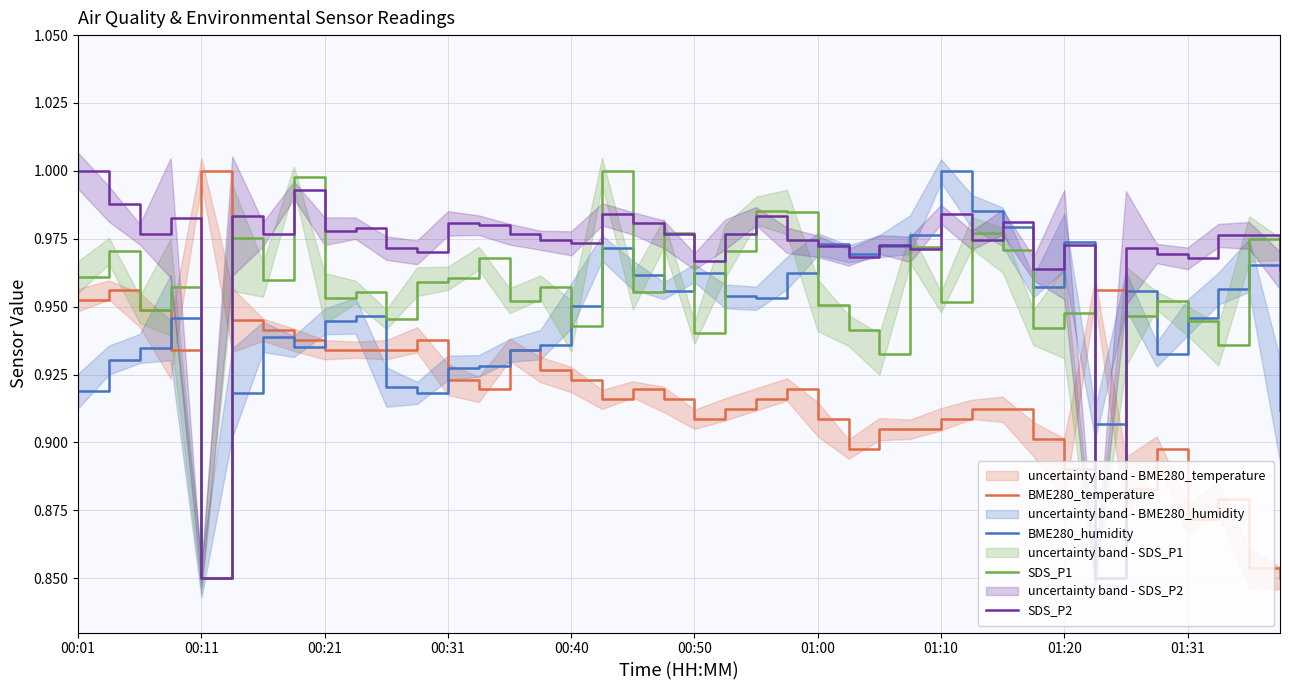

List the series in order of their peak value, lowest first.

BME280_temperature, BME280_humidity, SDS_P1, SDS_P2